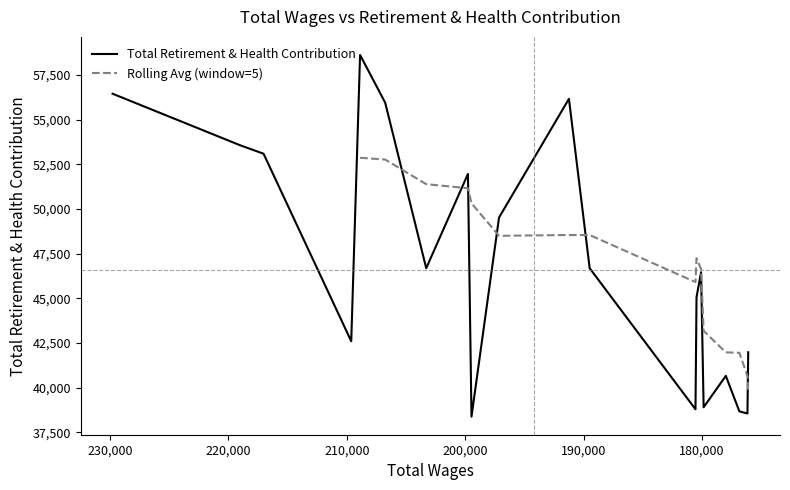

Reading left to right, transcribe all the data shown in this chart.

56446	53568	53089	42595	58614	55945	46683	51956	38377	49518	56161	46683	38790	45063	46456	38902	40657	38672	38551	41979